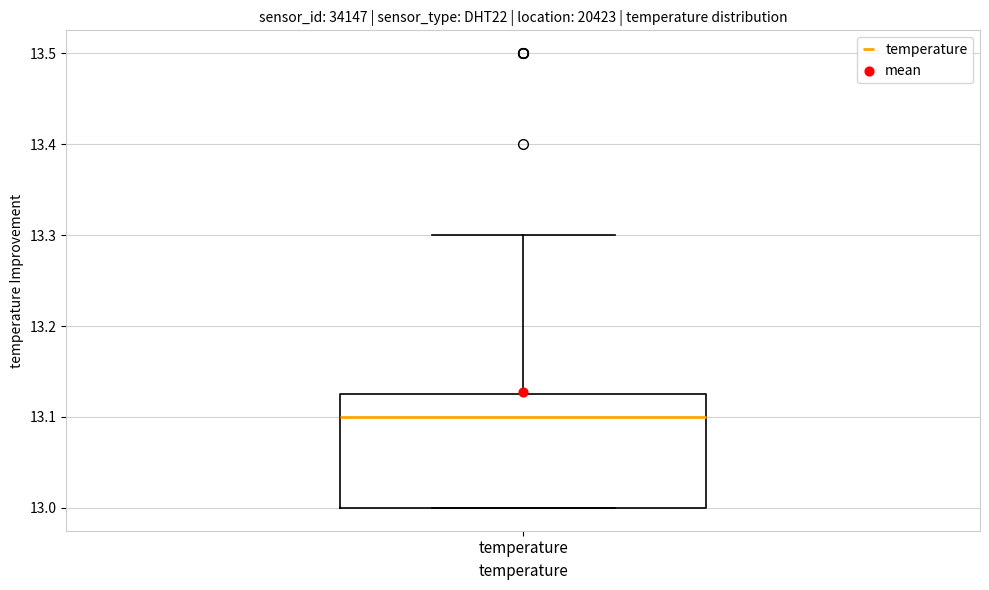

Where does the median line of the box for temperature sit on the y-axis? The values are not printed on the chart, so give them approximately, as read against the axis.

13.10